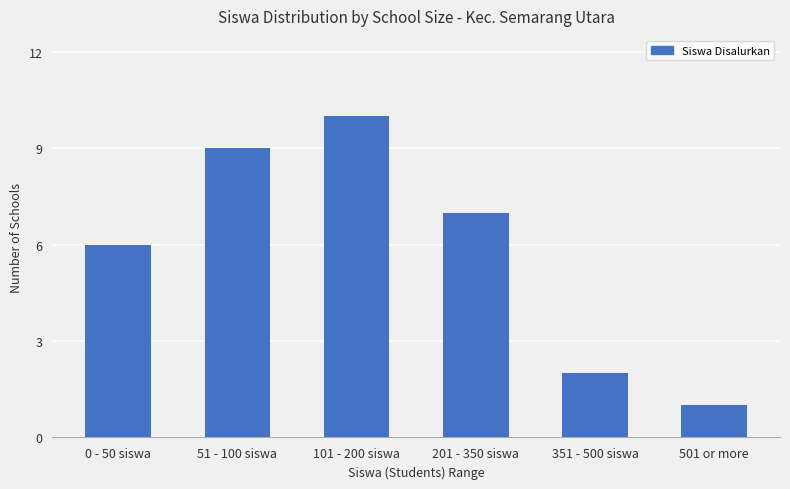

The value at 201 - 350 siswa is 4. True or false?

False